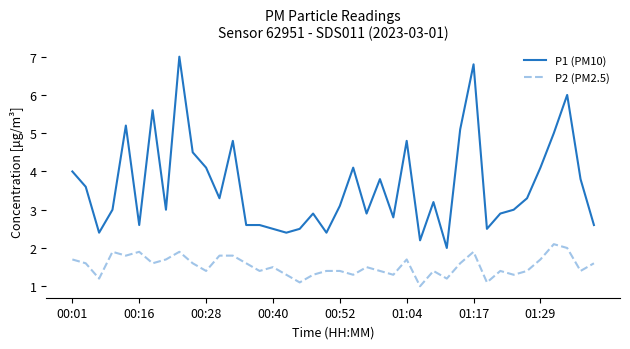

What is the sum of all P1 (PM10) values?

145.0